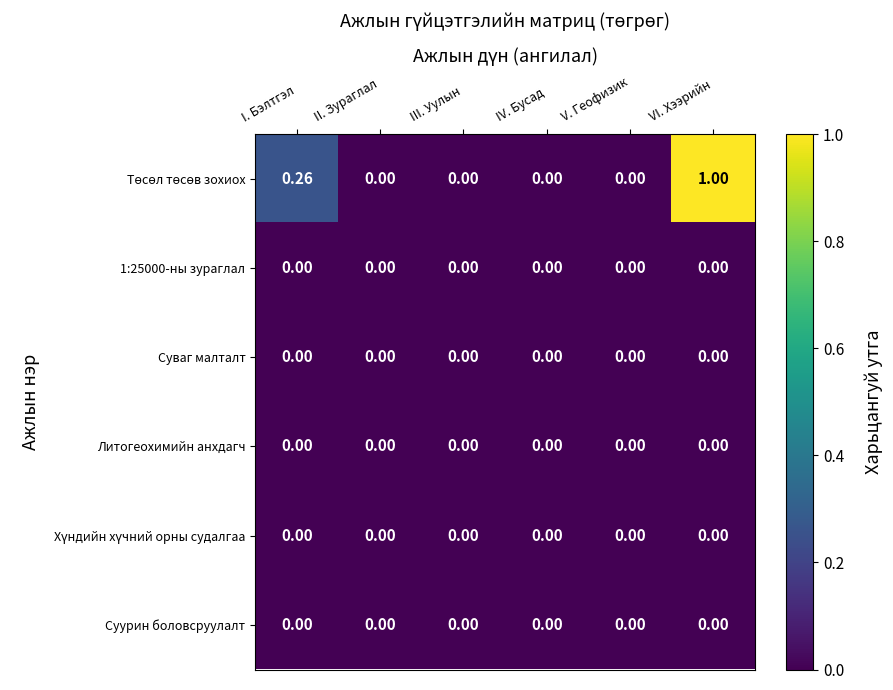

What is the total value across all series at VI. Хээрийн?

1.0